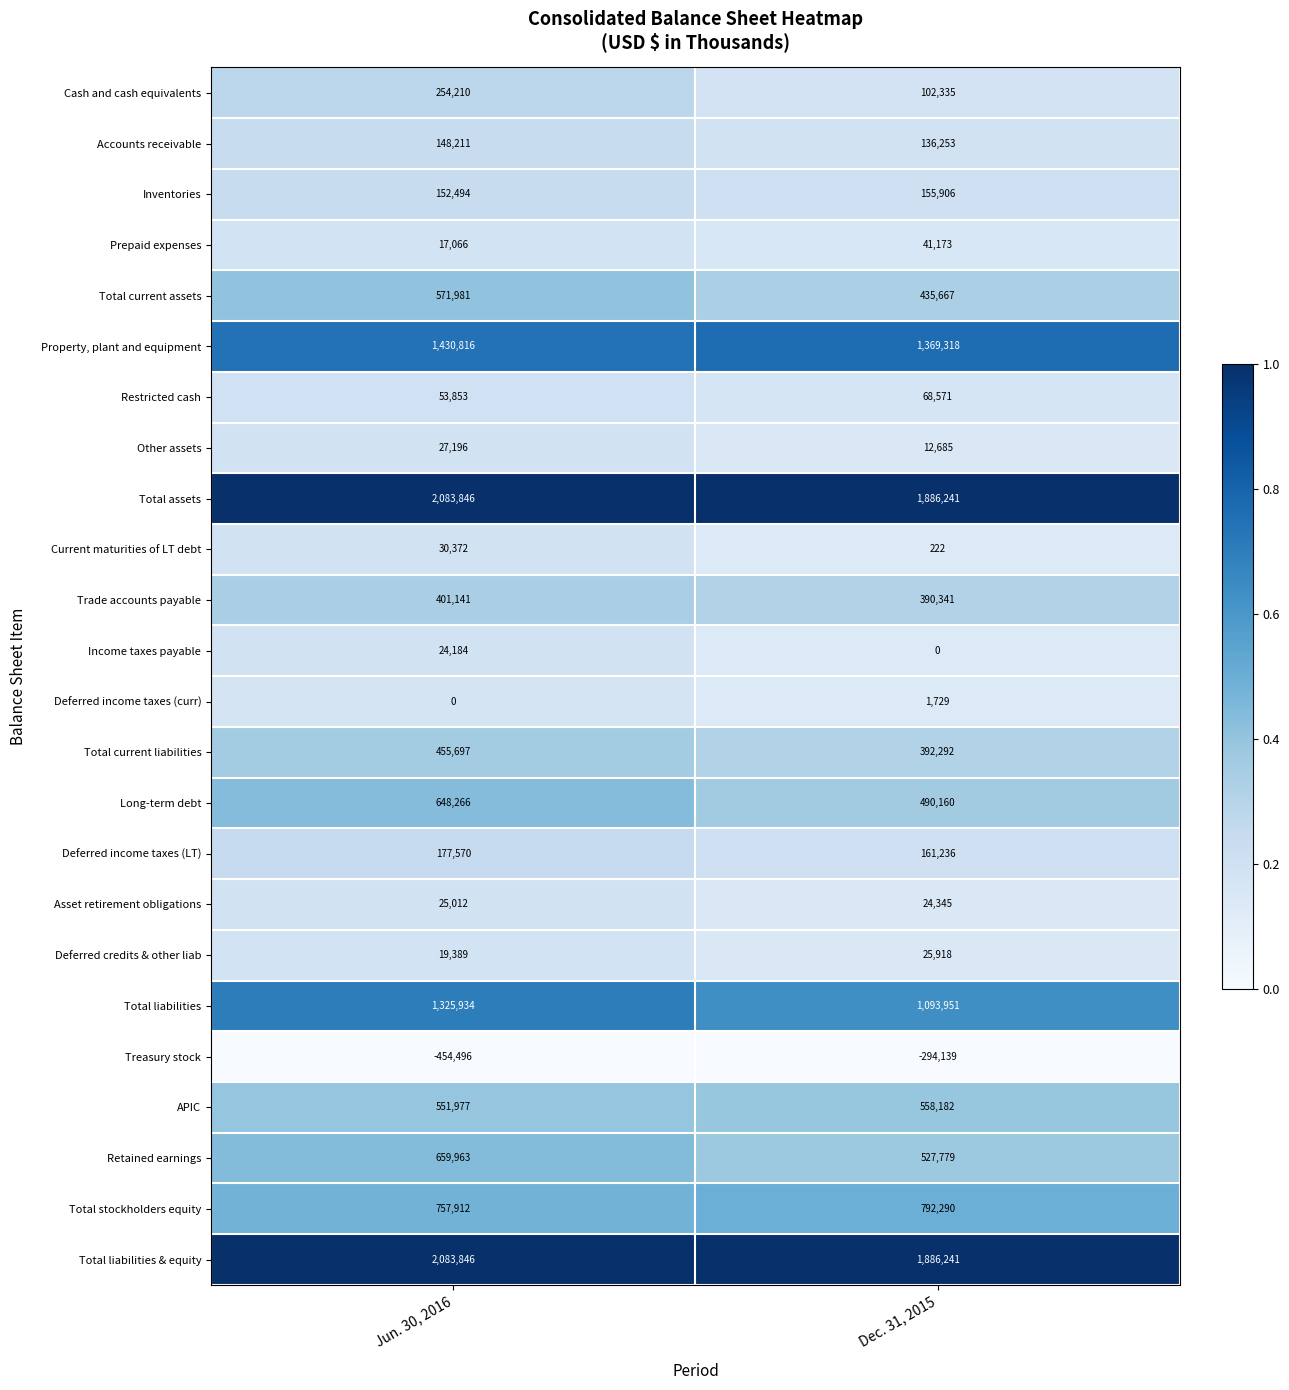

What value does the Total liabilities & equity series have at Jun. 30, 2016?

2083846